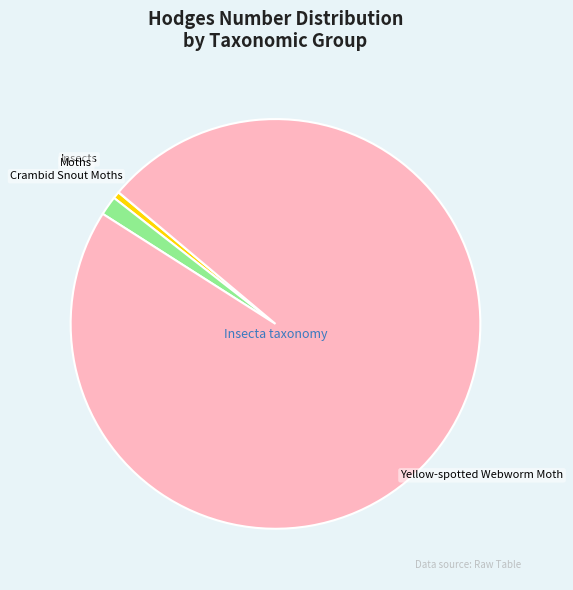

Is the sum of Moths and Crambid Snout Moths greater than half?

No